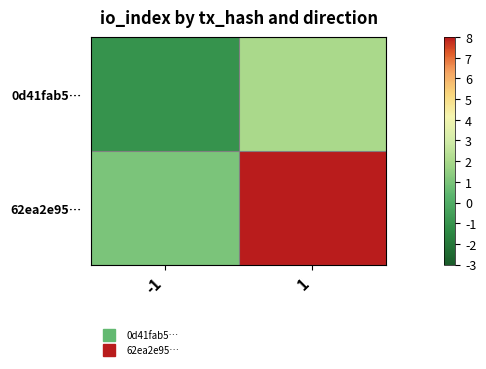

Rank the series by their average value, from highest to lowest.

62ea2e95…, 0d41fab5…